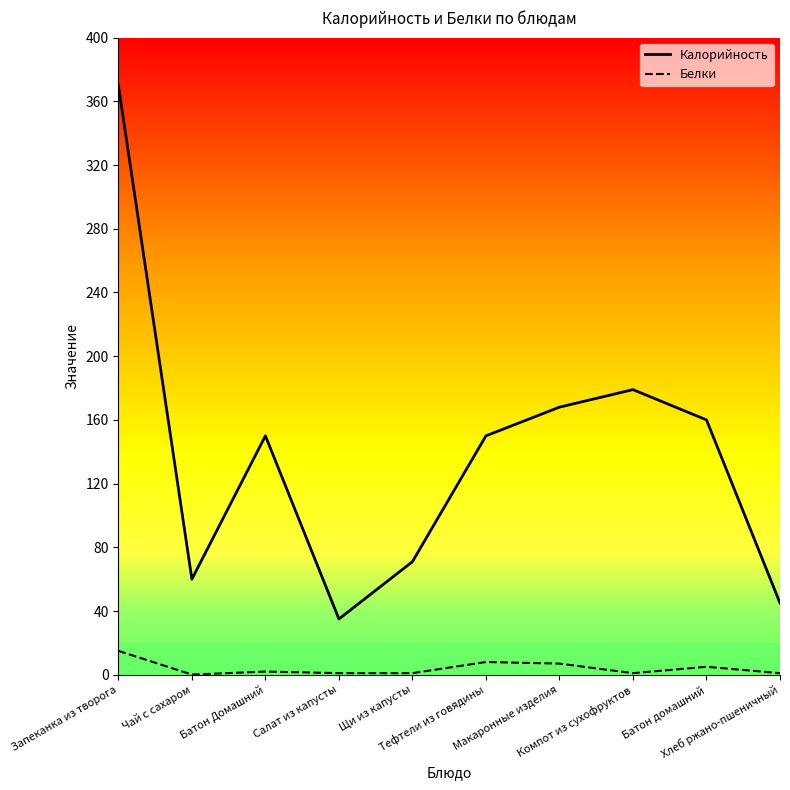

What is the difference between the Калорийность values at Чай с сахаром and Компот из сухофруктов?

119.0